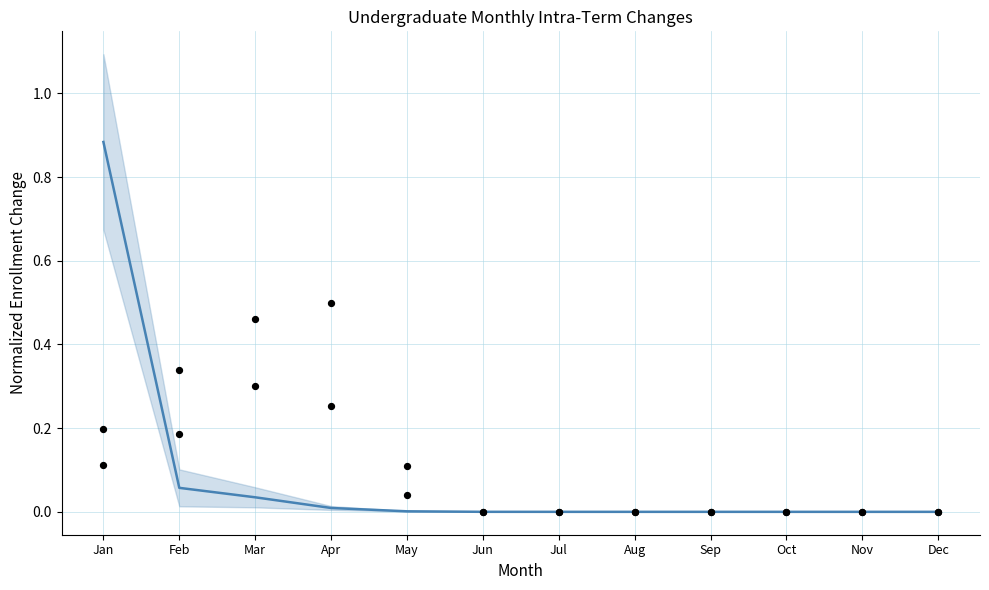

Which series has the widest spread of Y values?

Increased Enrollment (mean)